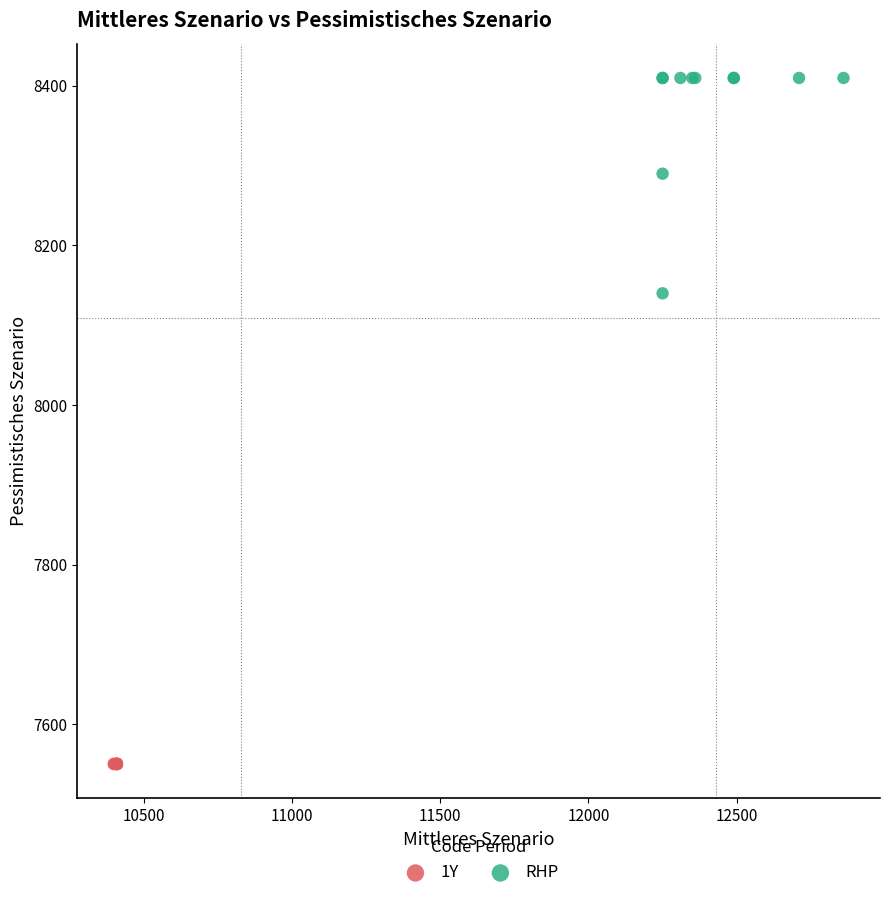

What are all the series names shown in the legend?

1Y, RHP